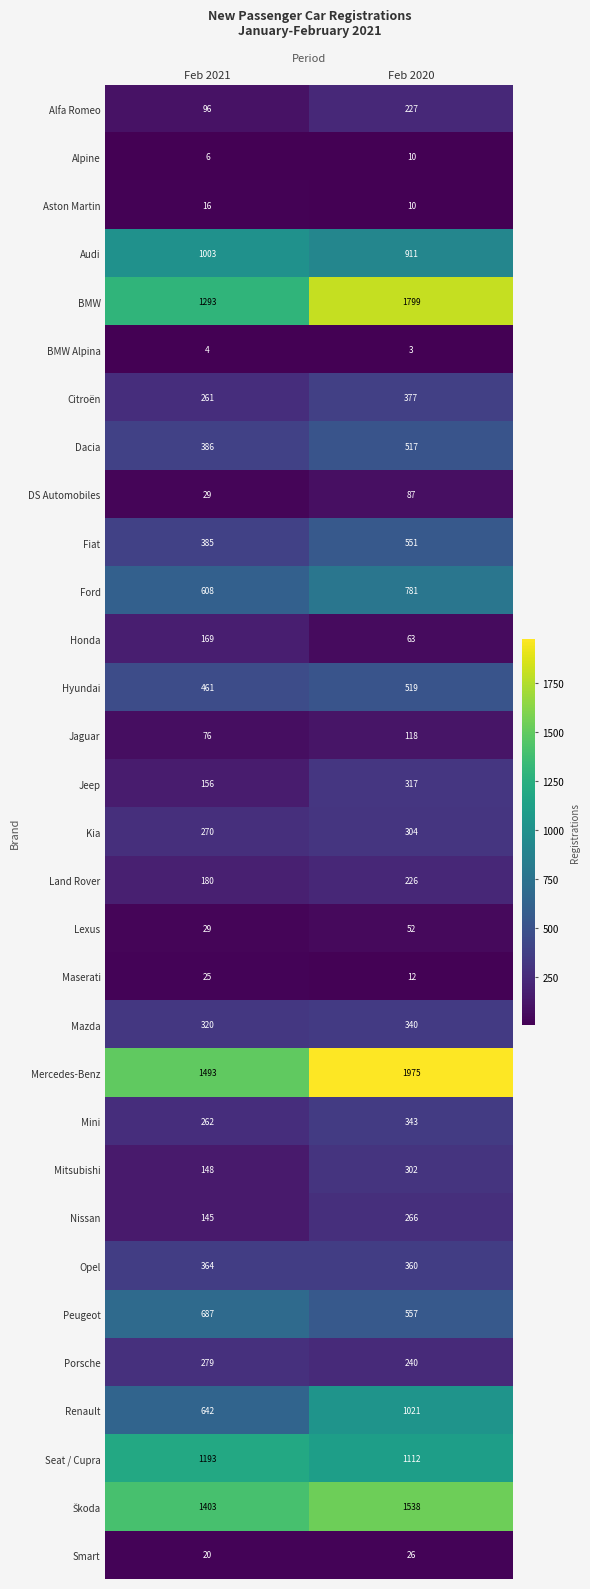

The value of Audi at Feb 2021 is 1326. True or false?

False